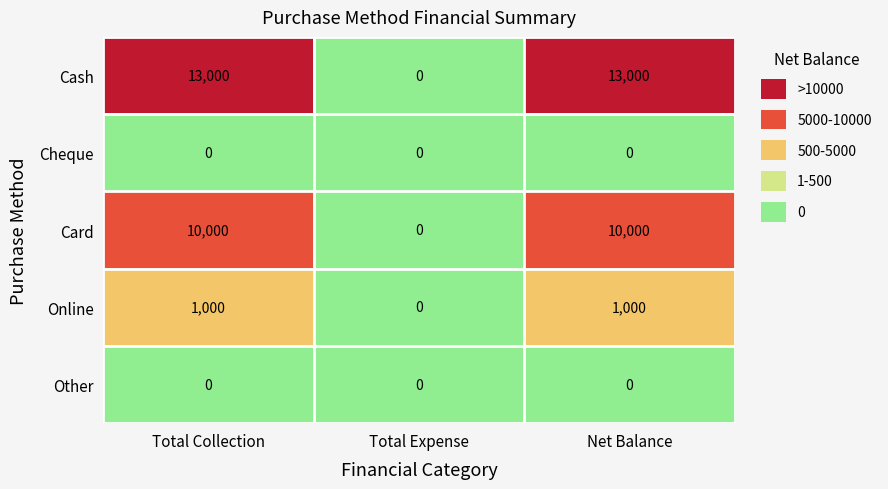

What is the sum of the Cash values at Net Balance and Total Collection?

26000